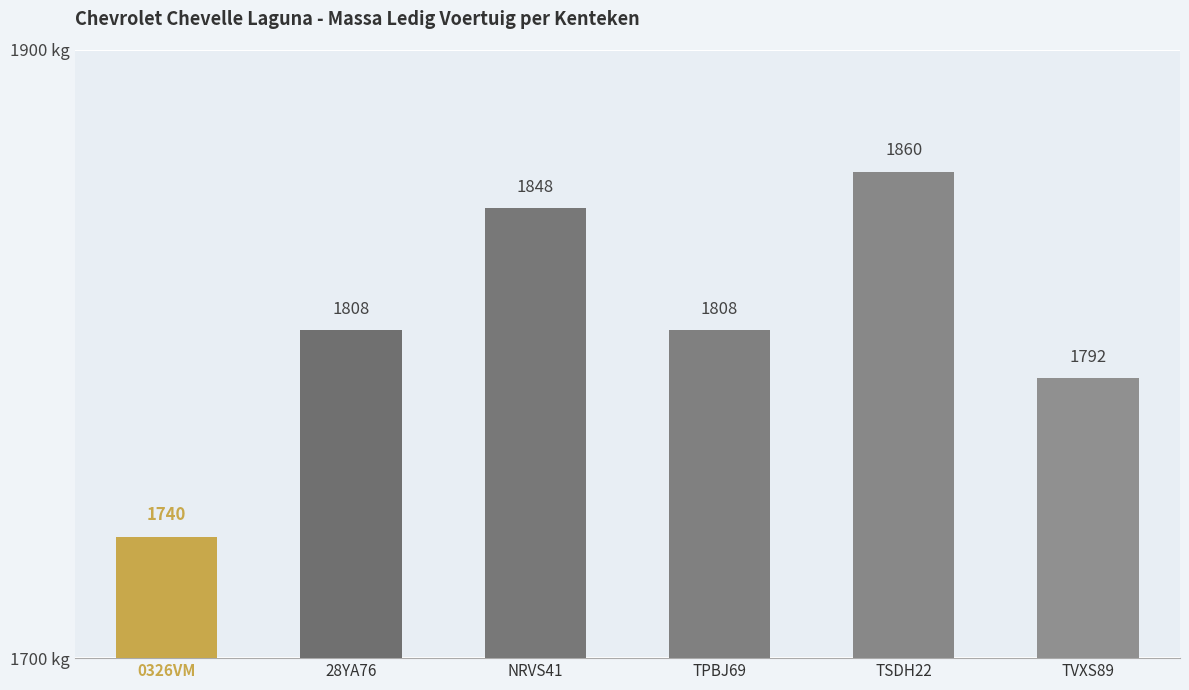

Are the bars horizontal?

No